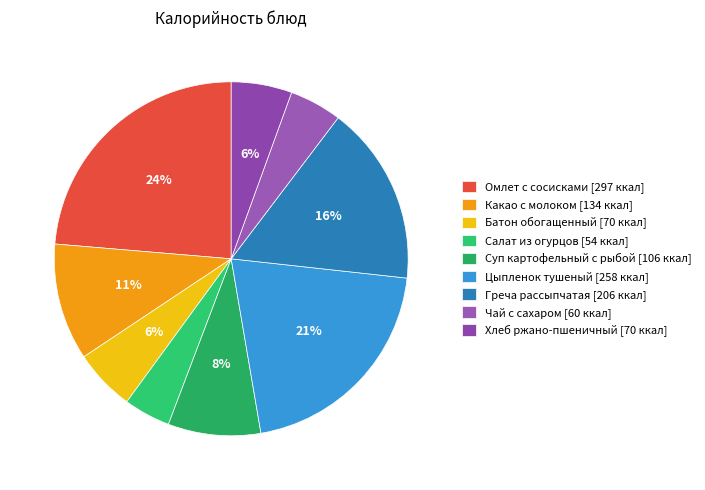

Is it true that Суп картофельный с рыбой is 20% of the pie?

False